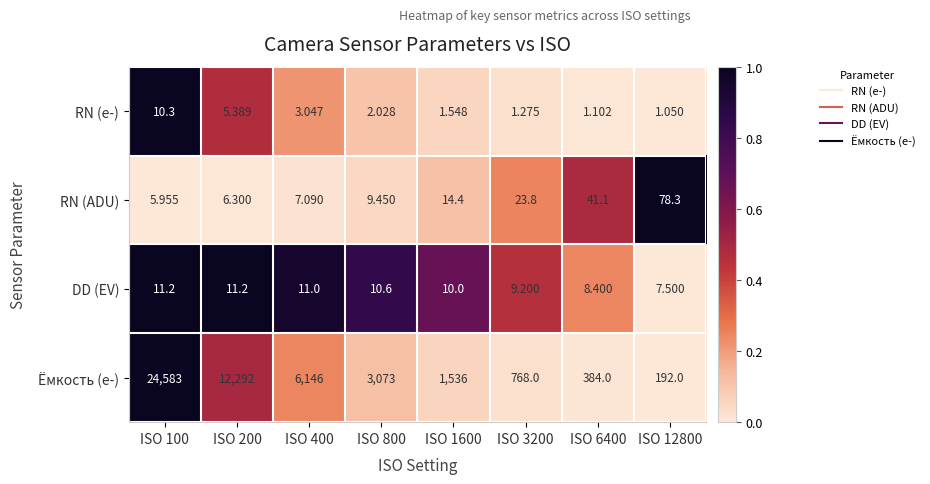

Is the value of RN (e-) at ISO 400 greater than the value of Ёмкость (e-) at ISO 3200?

No